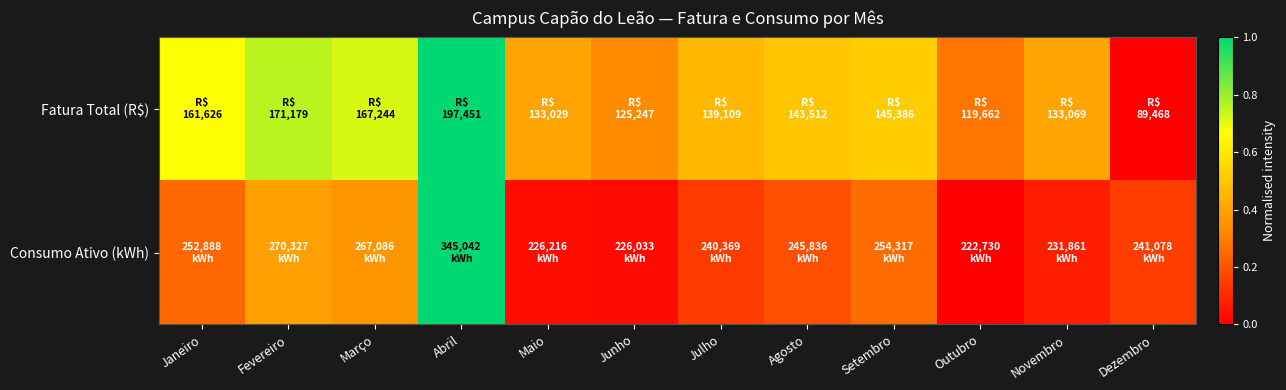

List the series in order of their peak value, lowest first.

Fatura Total (R$), Consumo Ativo (kWh)